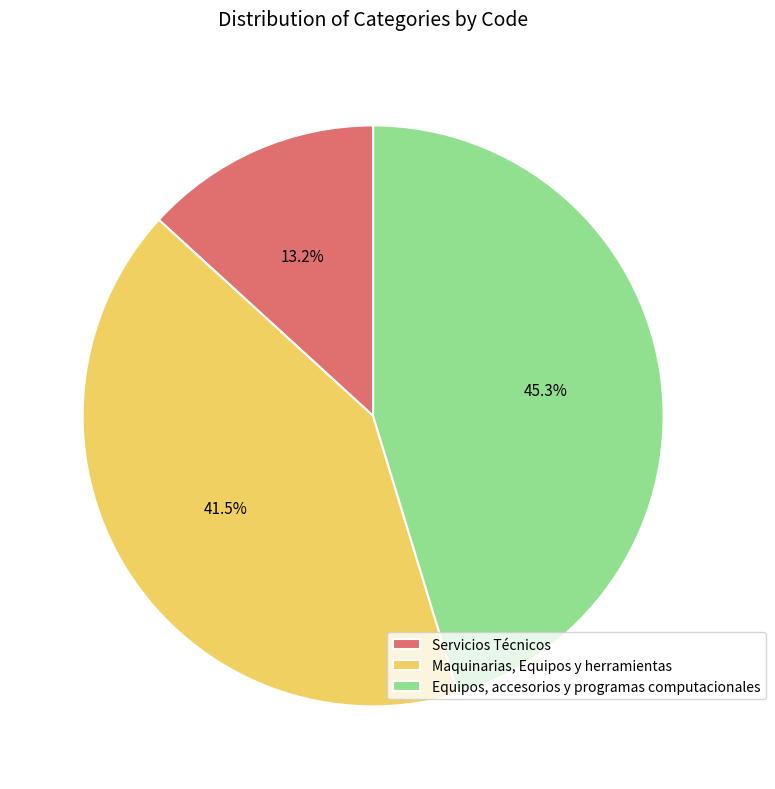

To the nearest percent, what percentage of the pie is Servicios Técnicos?

13%